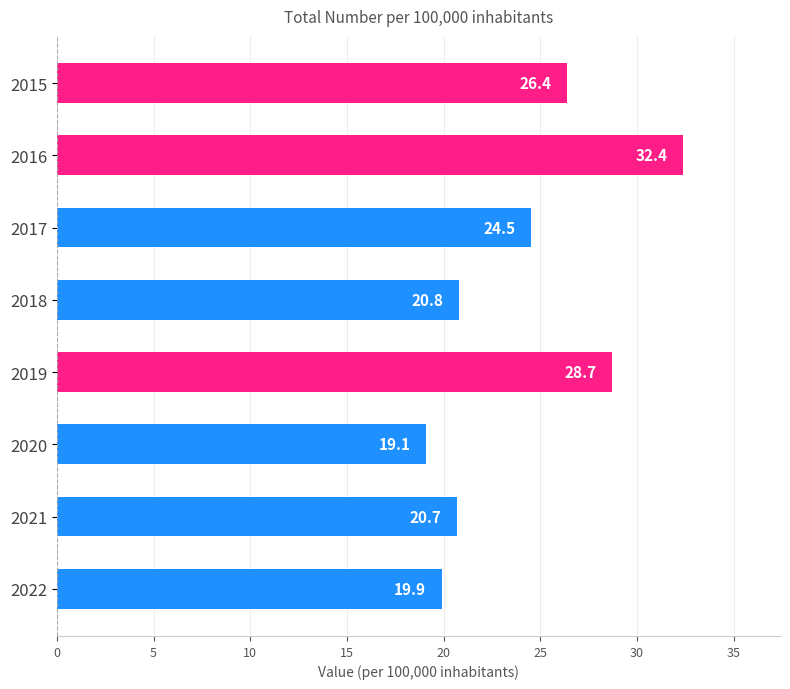

Which category has the highest value across all series?

2016